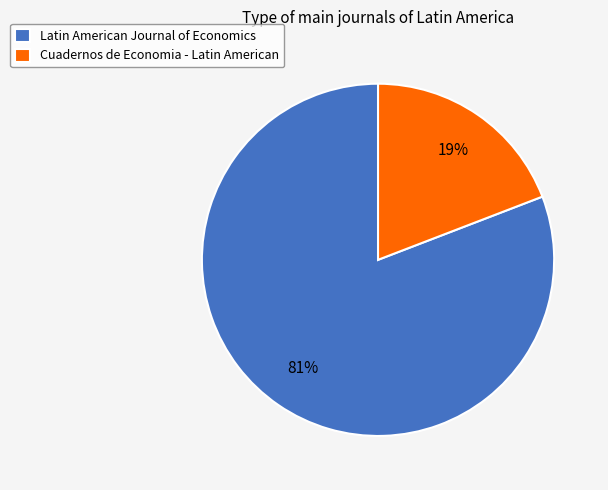

To the nearest percent, what portion does Latin American Journal of Economics represent?

81%